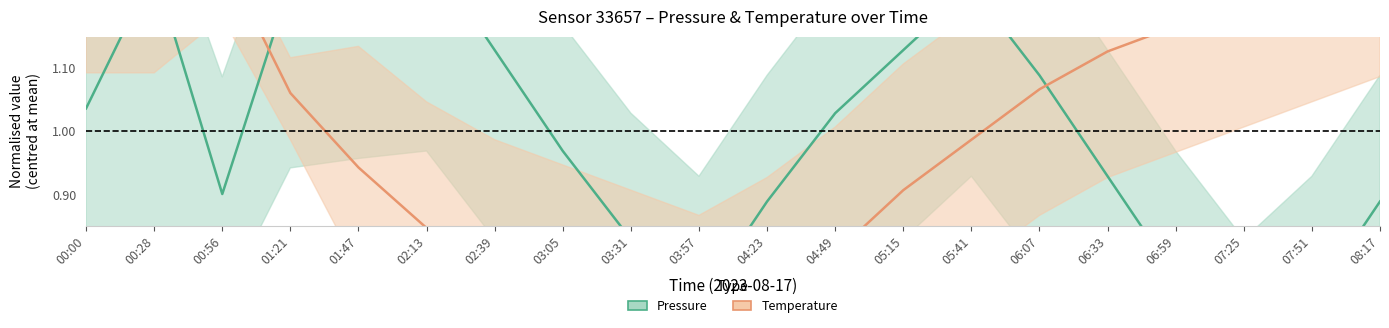

Where does the Pressure (estimate) series first go above 1?

00:00